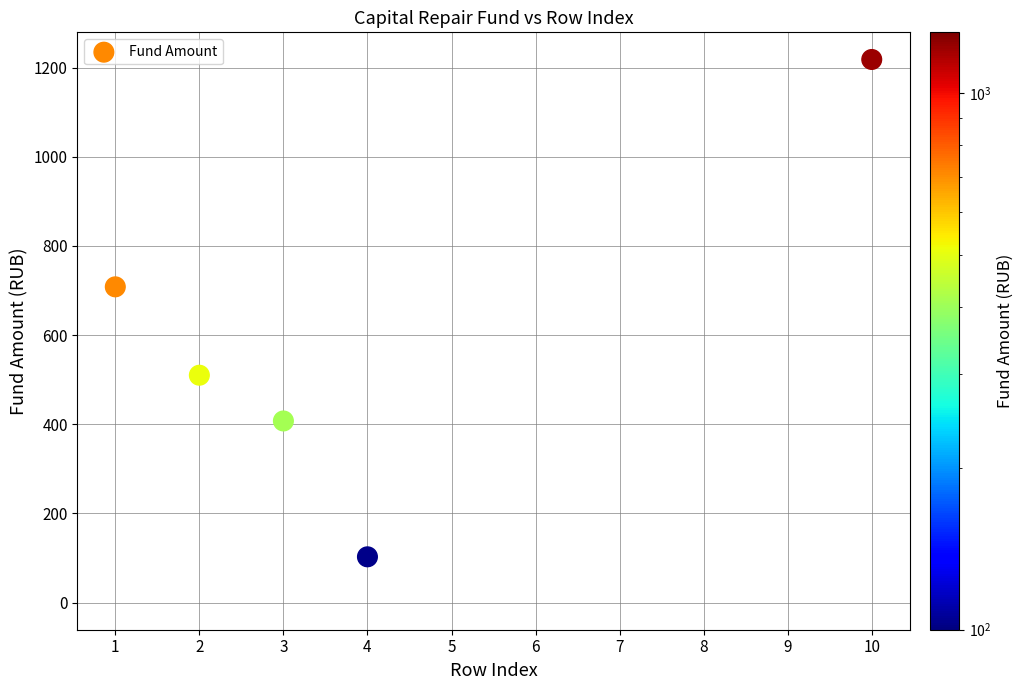

What is the average X value?

5.5